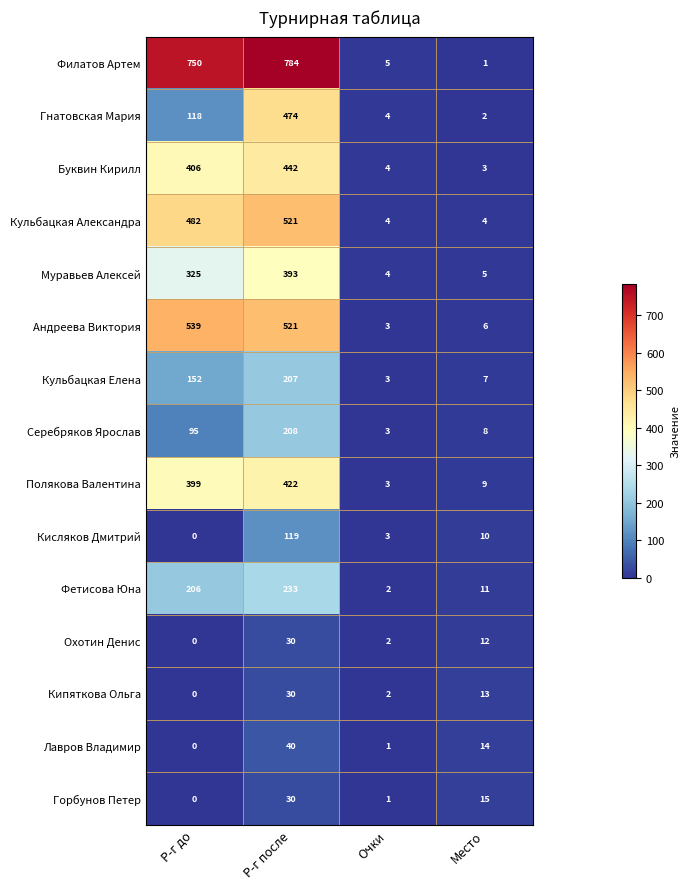

Which series has the largest total across all categories?

Филатов Артем